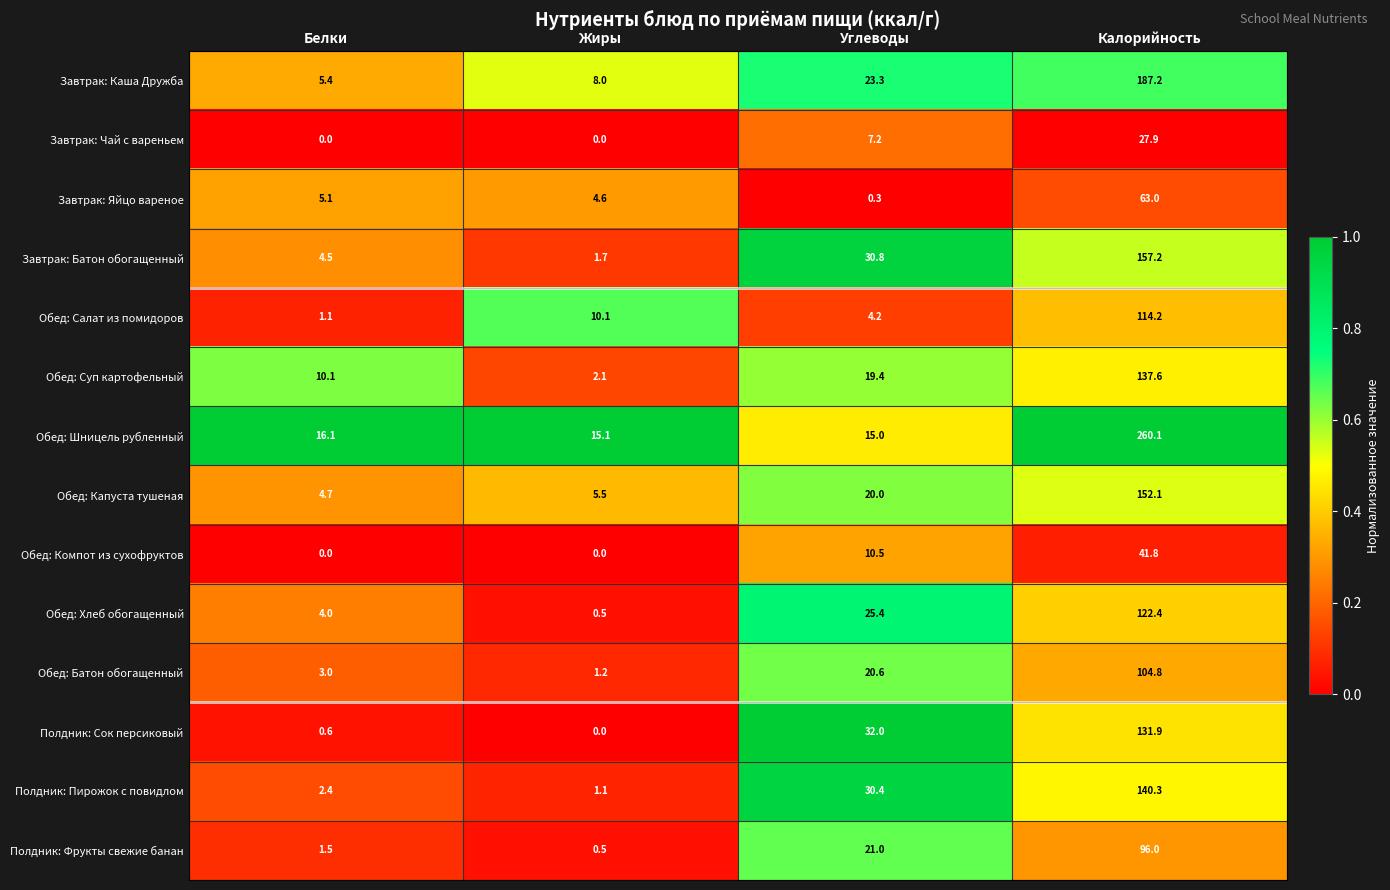

Which series changed the most between Жиры and Углеводы?

Полдник: Сок персиковый